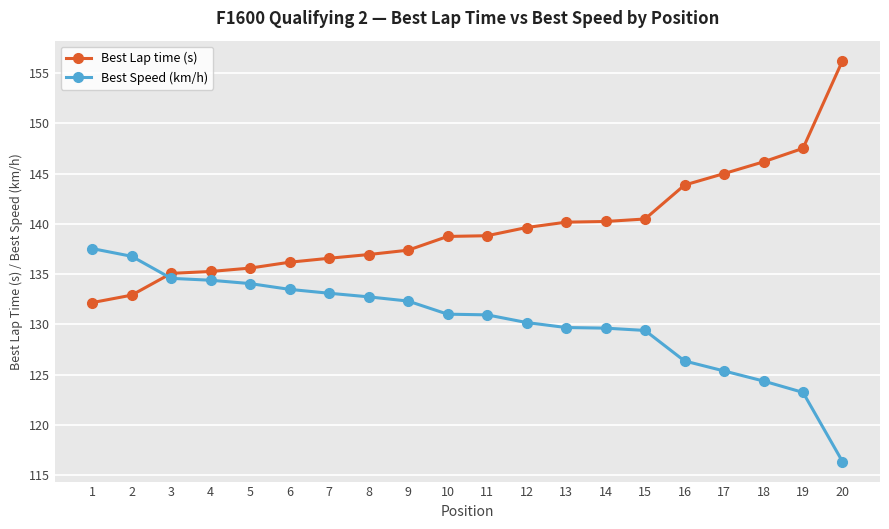

What is the spread (max minus min) of values at 1?

5.4